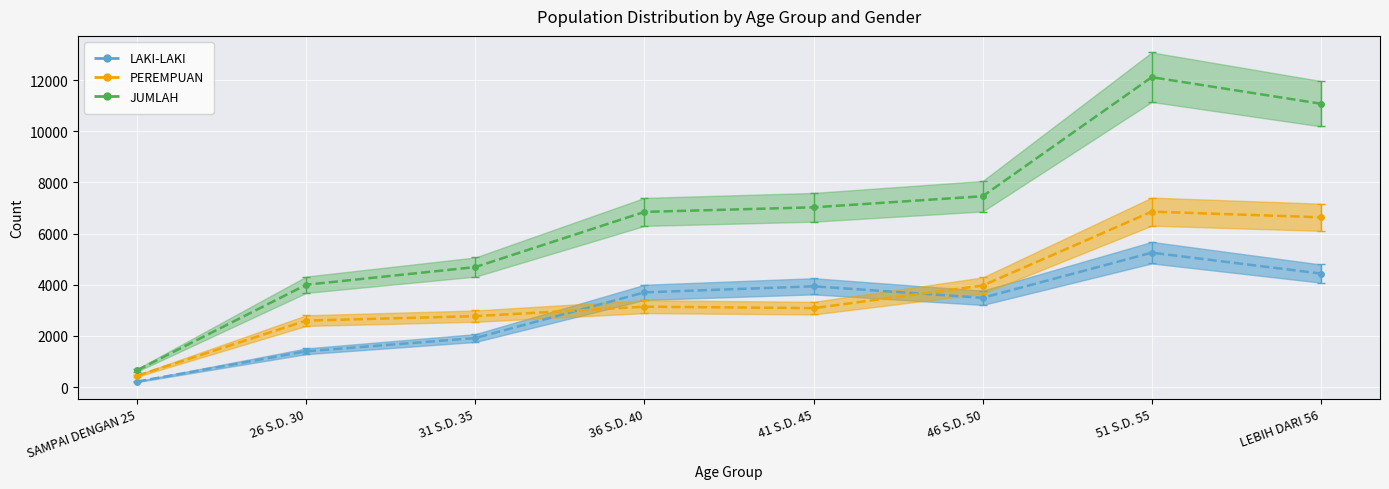

True or false: JUMLAH has a value of 662 at SAMPAI DENGAN 25.

True